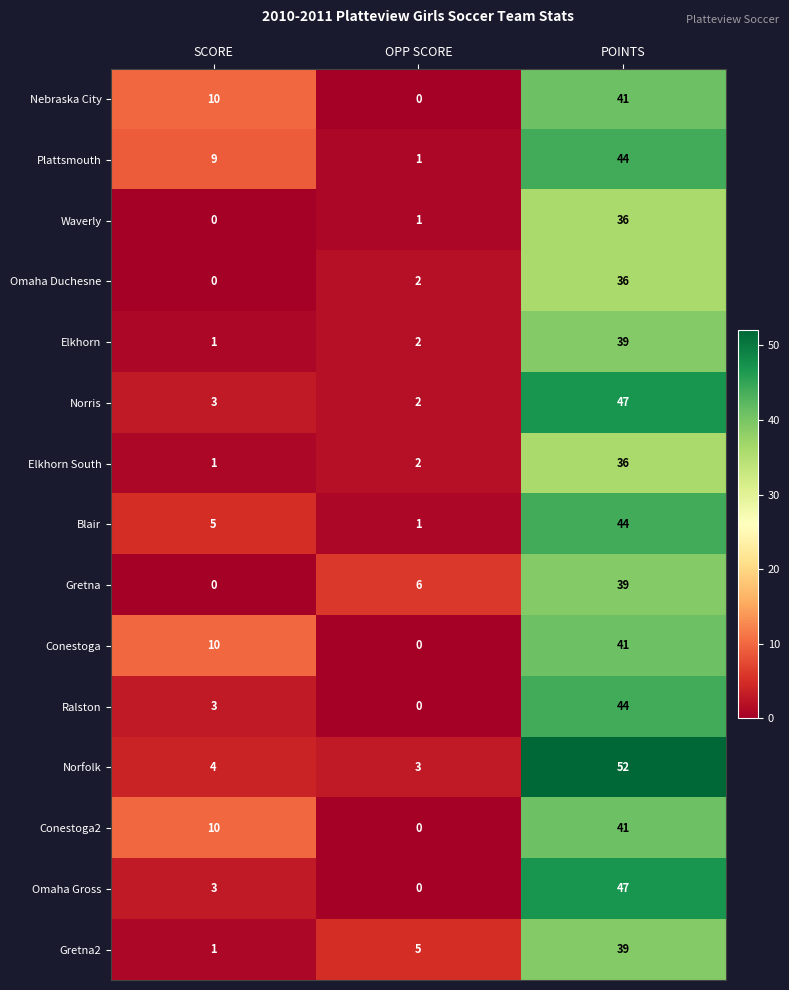

What is the spread (max minus min) of values at OPP SCORE?

6